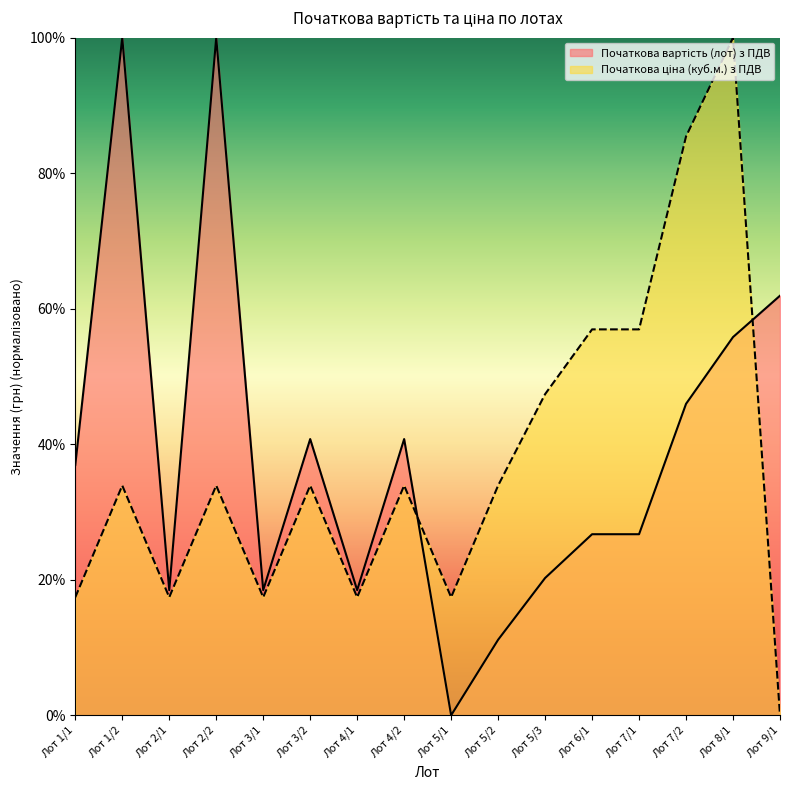

Which series changed the most between Лот 7/1 and Лот 9/1?

Початкова ціна (куб.м.) з ПДВ